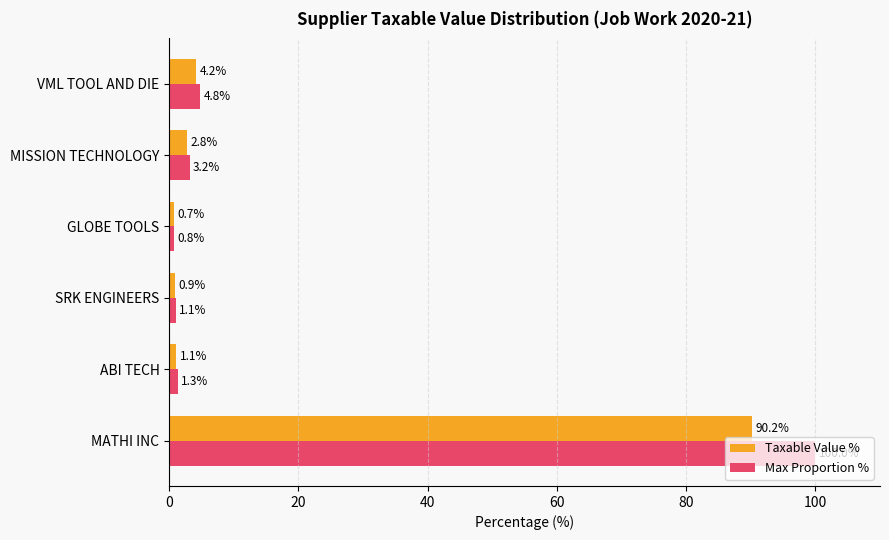

Is it true that Max Proportion % equals 0.8 at GLOBE TOOLS?

True